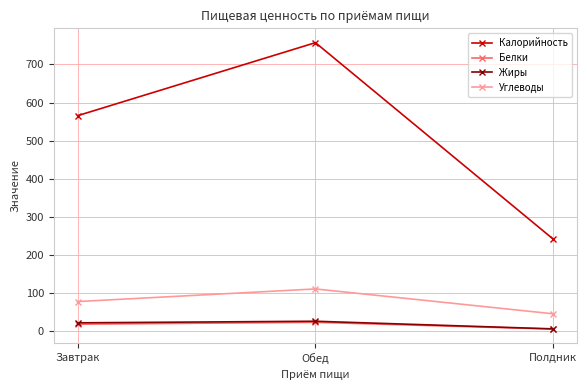

Which category has the highest value across all series?

Обед